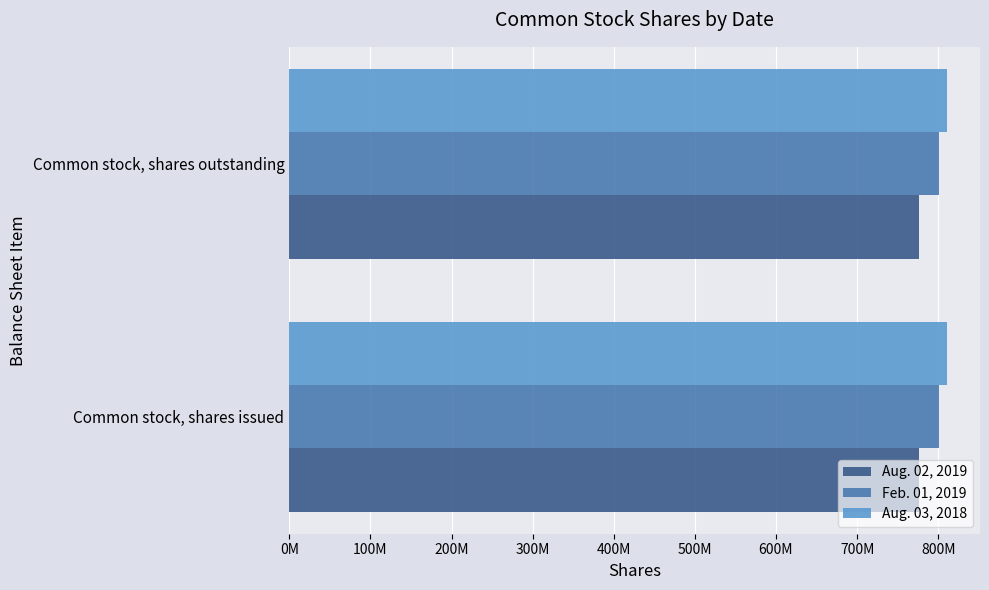

What position from the right is Common stock, shares outstanding?

1